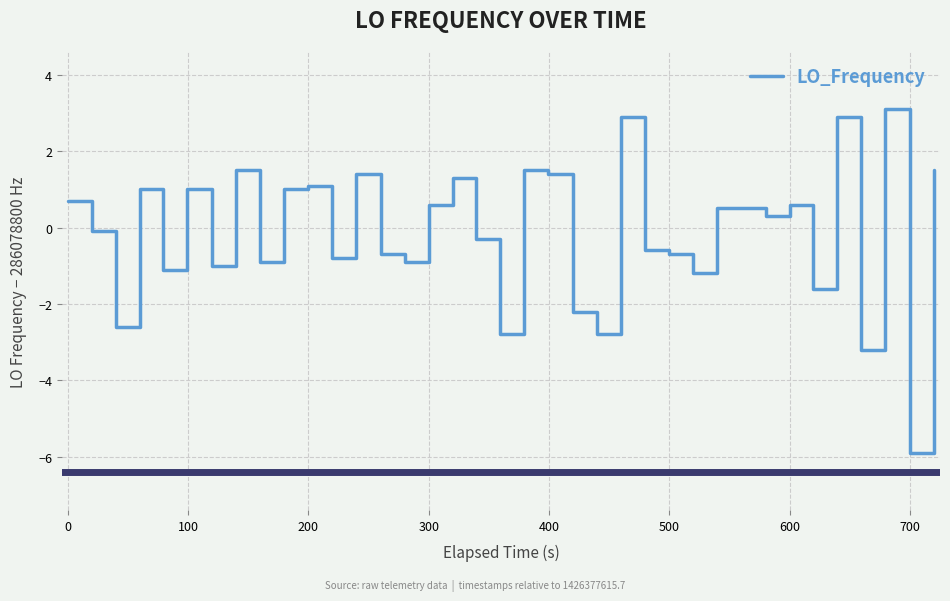

What is the smallest value displayed?

-5.9